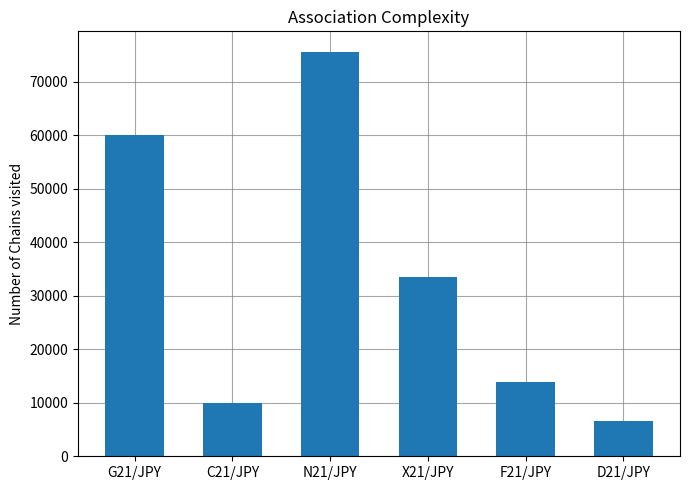

What is the change in value from G21/JPY to C21/JPY?

-50000